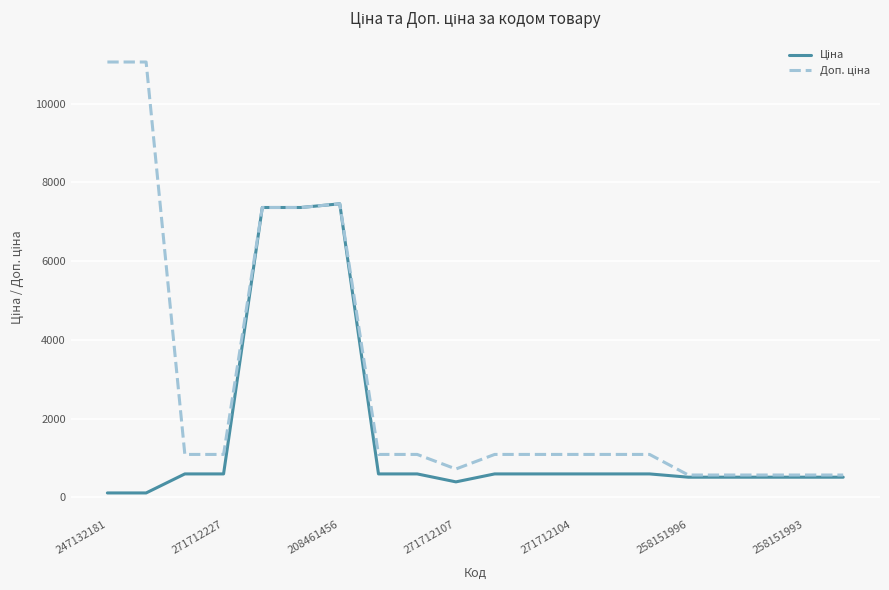

Does the chart have visible grid lines?

Yes